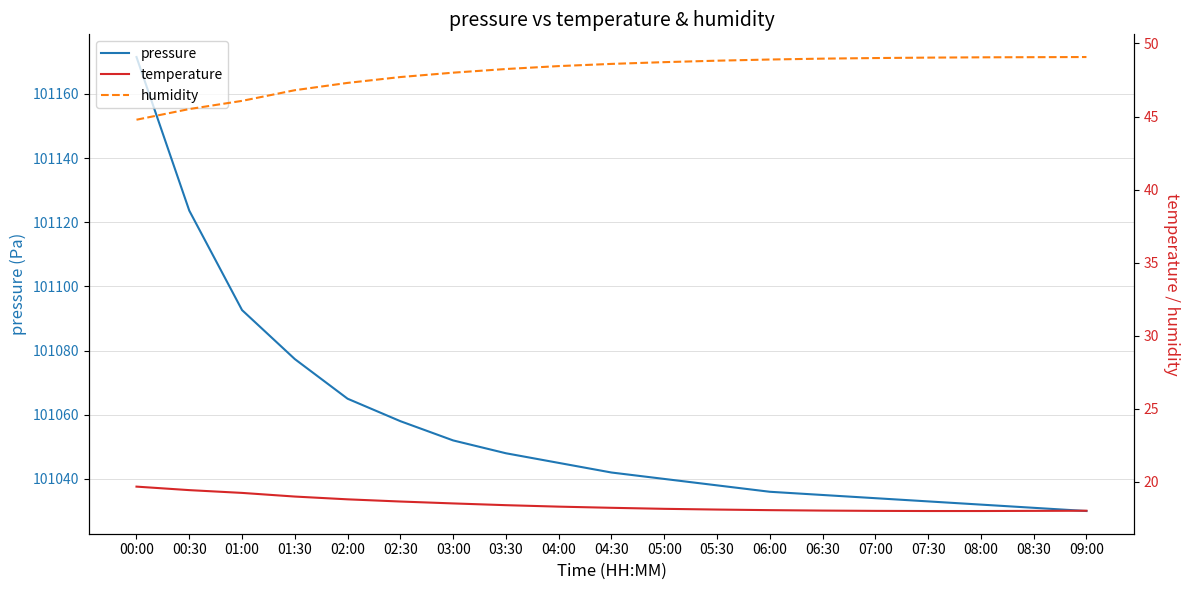

What is the label of the 11th point from the right?

04:00